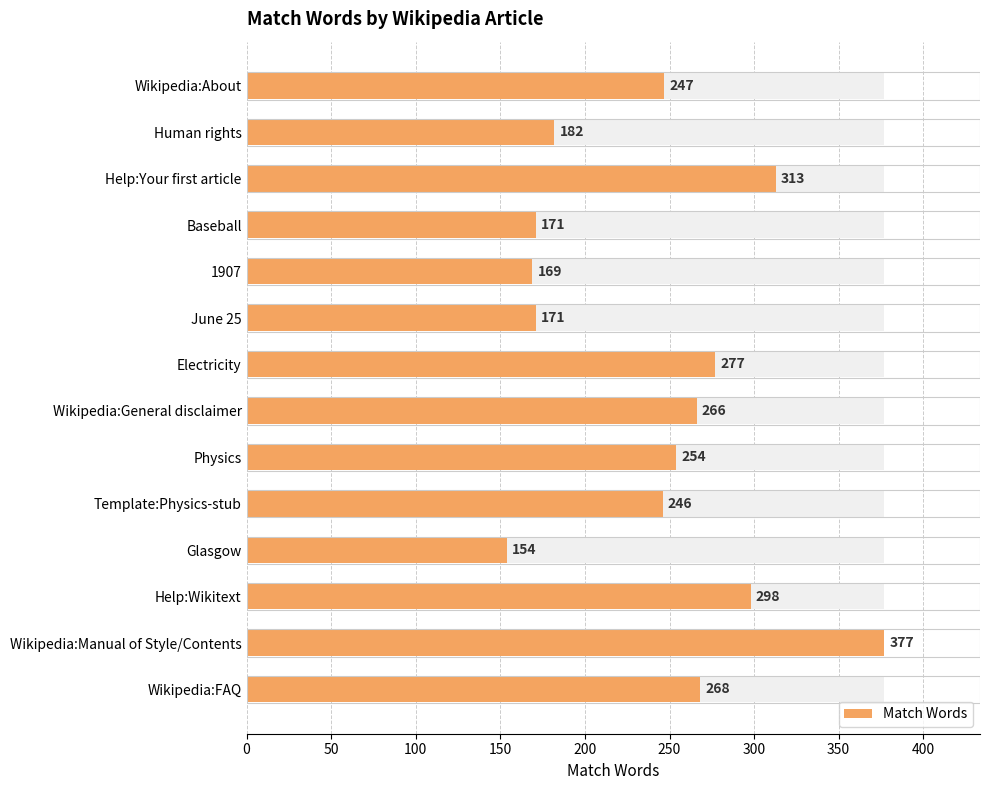

What is the difference between the maximum and second lowest values?

208